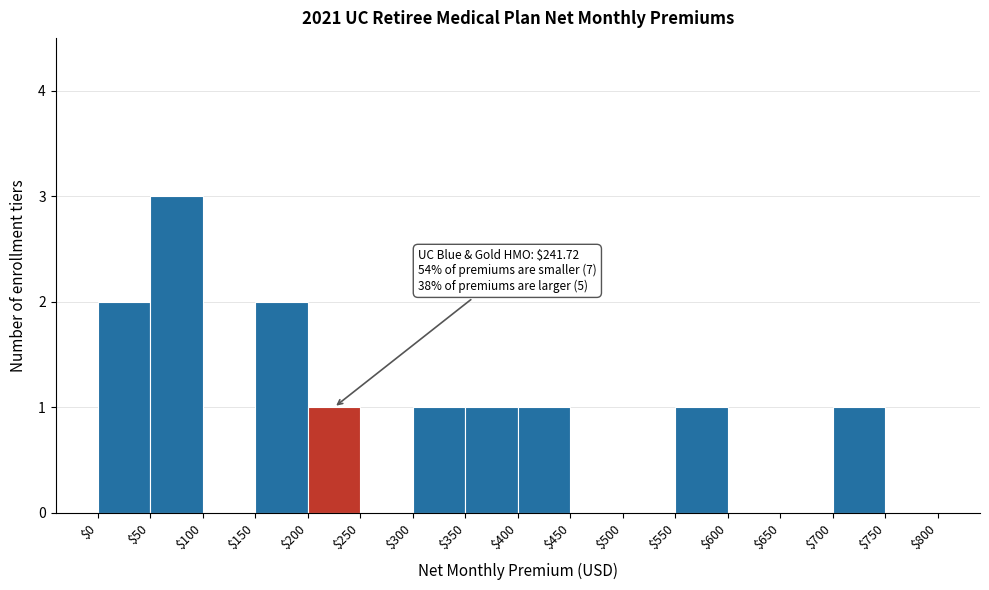

Over which range of the x-axis is the bar tallest?

$50 to $100